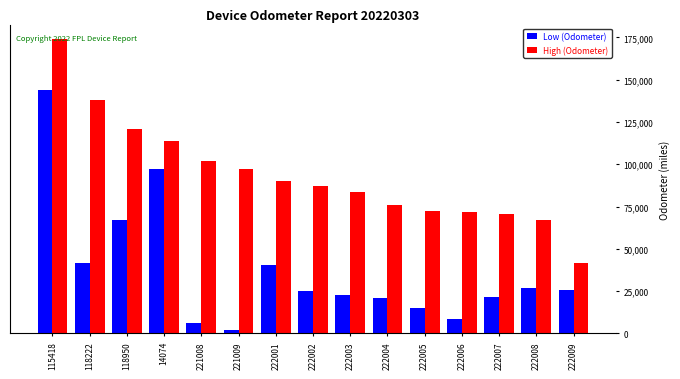

What is the minimum value for Low (Odometer)?

2224.3